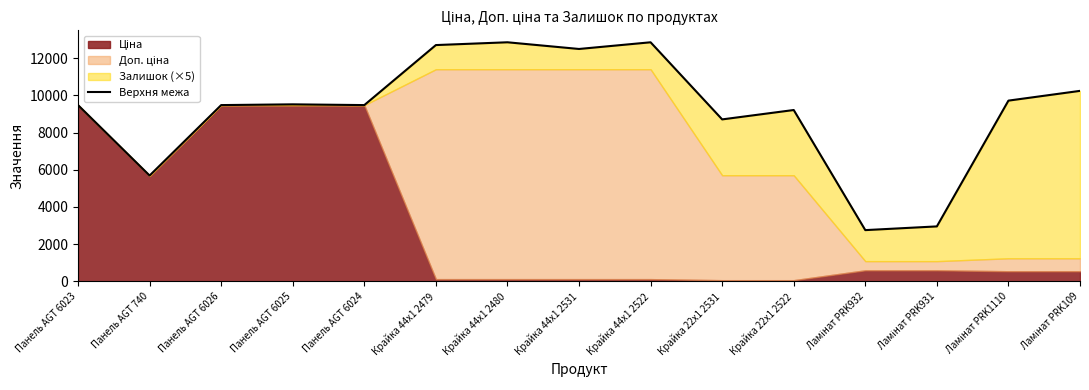

True or false: the data shows 3868.4 at Крайка 44x1 2522.

False